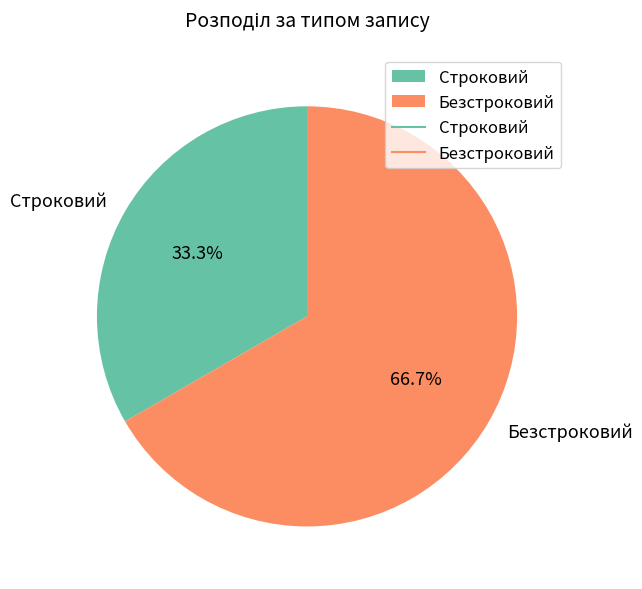

Is there a majority slice in this chart?

Yes